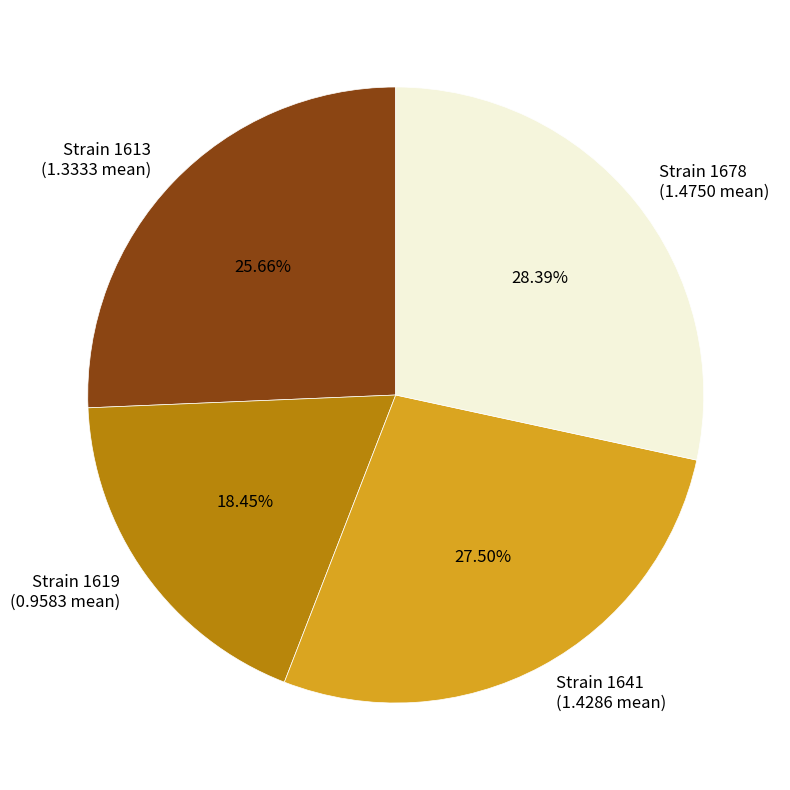

Does any single category account for the majority?

No